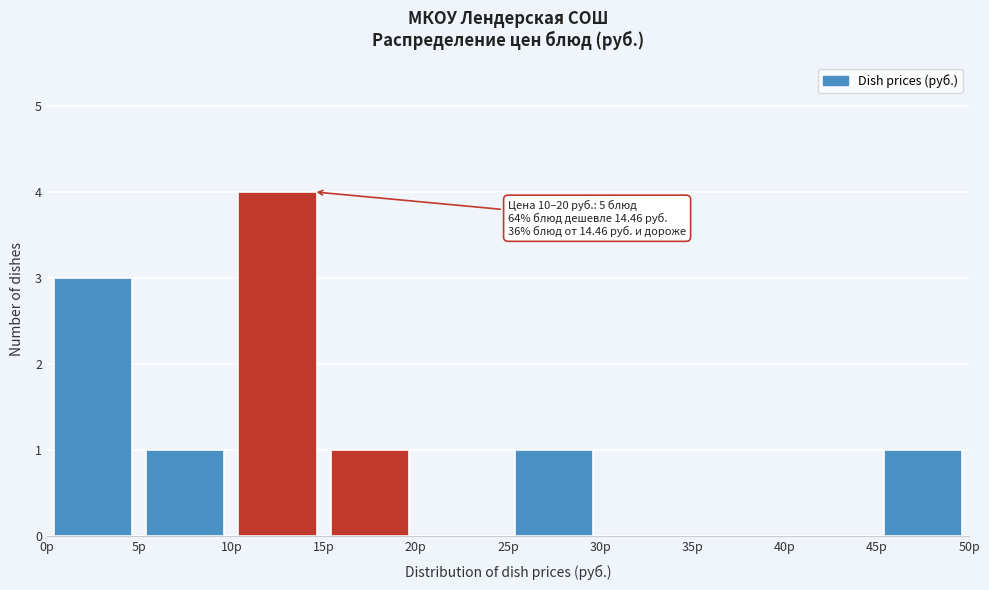

Which range on the x-axis has the tallest bar?

10 to 15